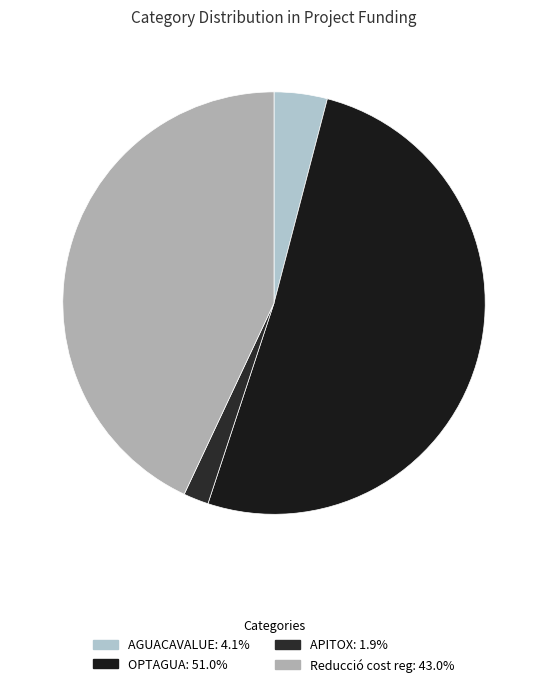

To the nearest percent, what is the difference between the largest and smallest slice percentages?

49%